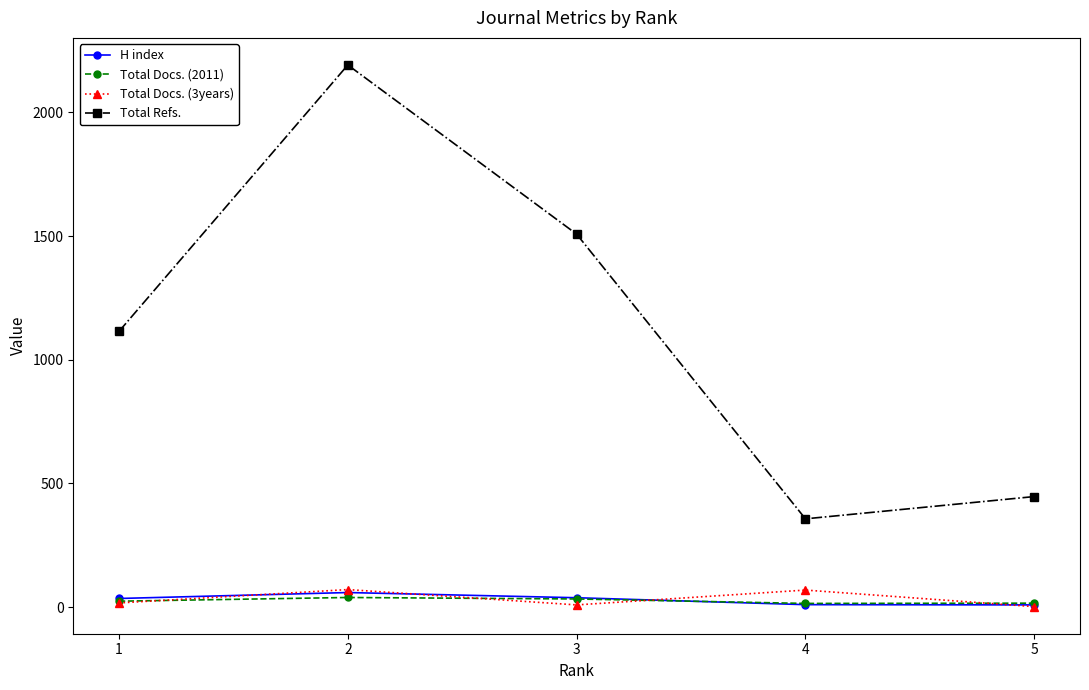

In Total Refs., how many points are higher than both neighbors (excluding endpoints)?

1